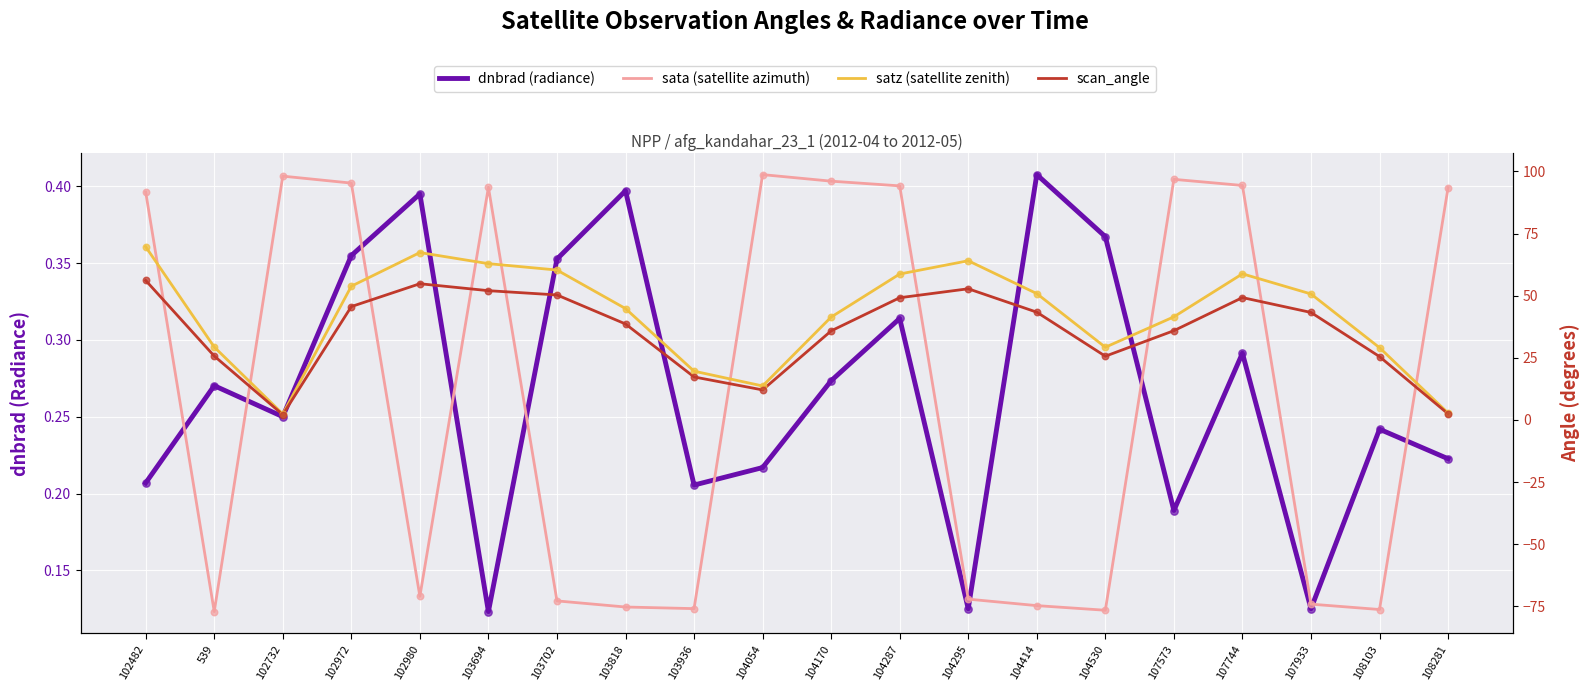

Which series has the largest Y range (max minus min)?

sata